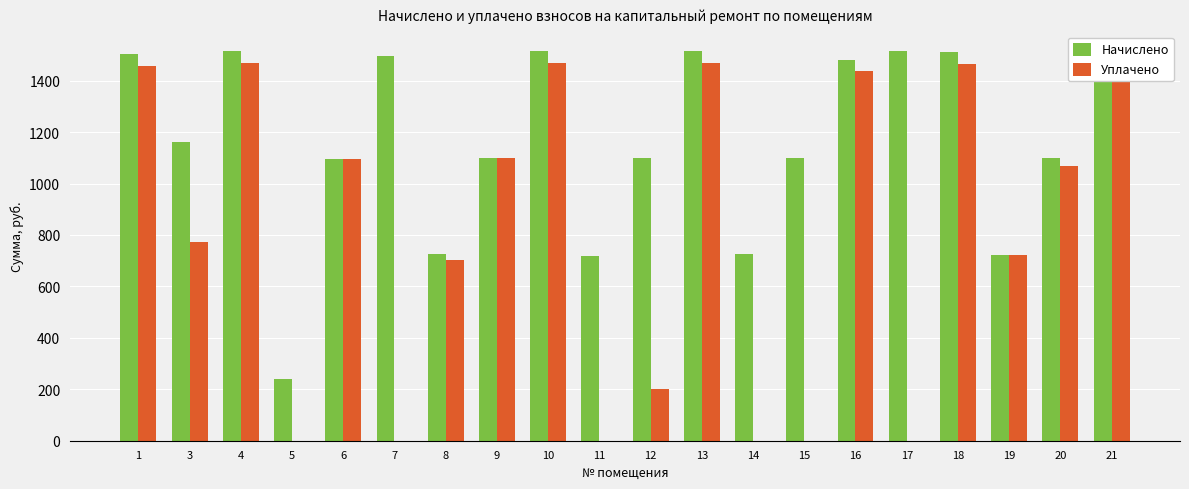

Which series has the largest total across all categories?

Начислено